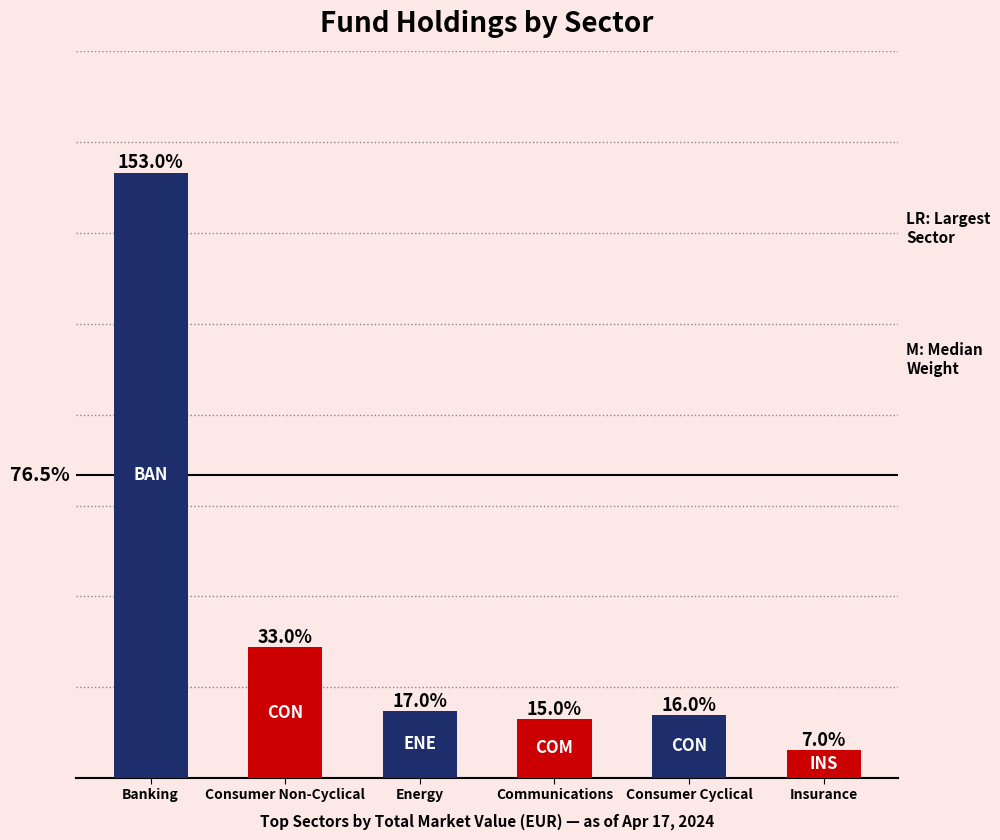

List the labels in order of value, largest first.

Banking, Consumer Non-Cyclical, Energy, Consumer Cyclical, Communications, Insurance